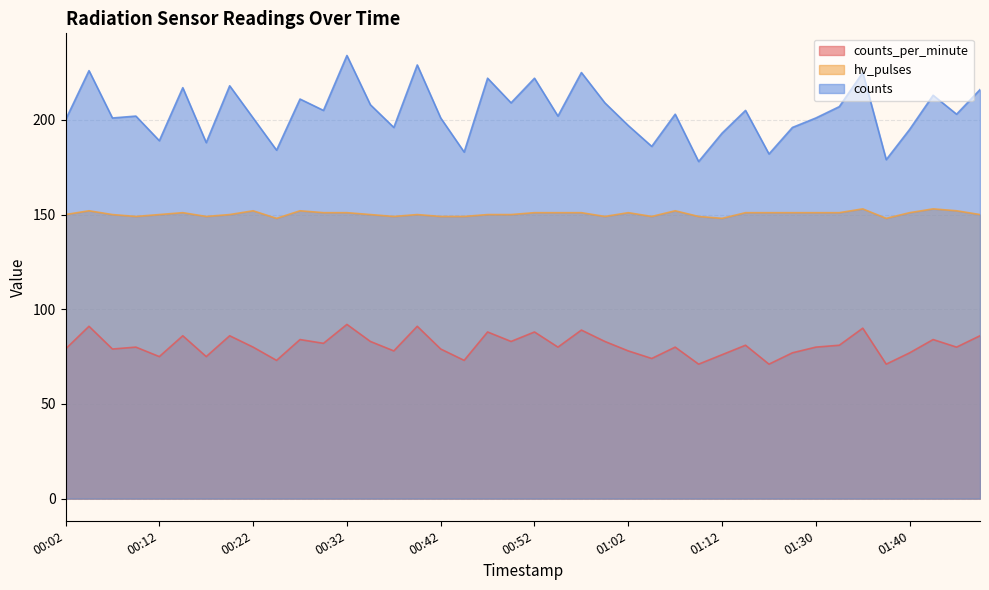

Is it true that counts equals 188 at 00:17?

True